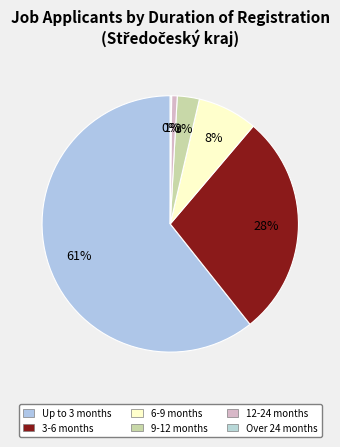

Between 9-12 months and 3-6 months, which is larger?

3-6 months